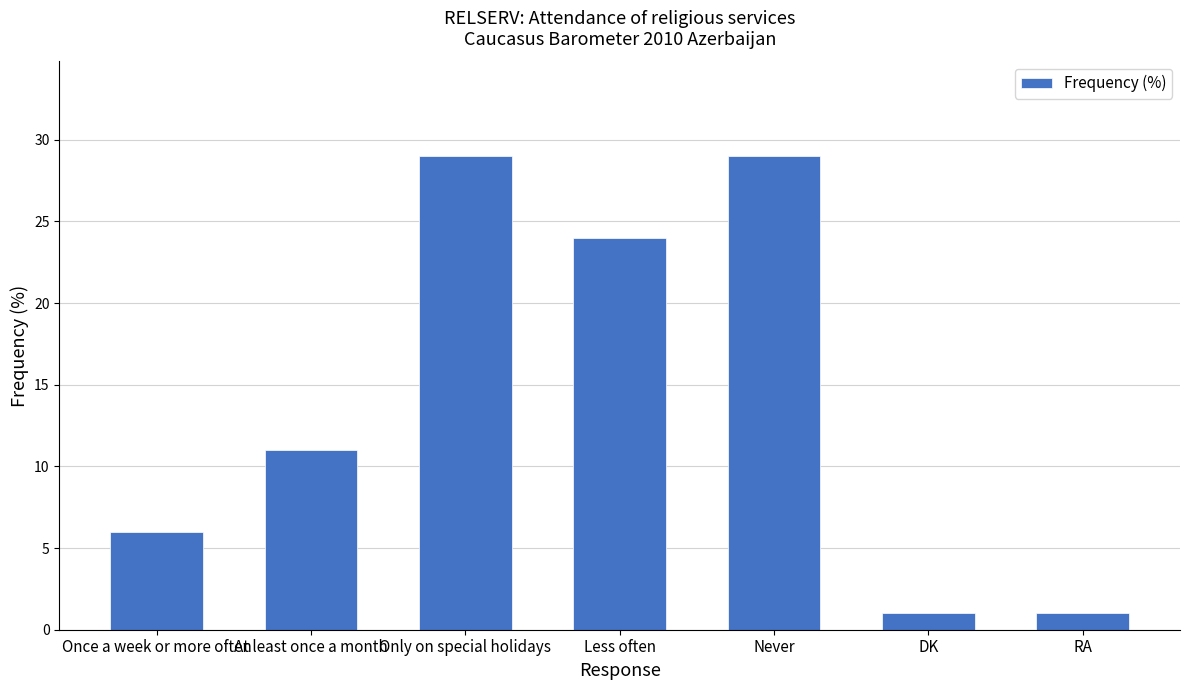

What is the greatest value displayed?

29